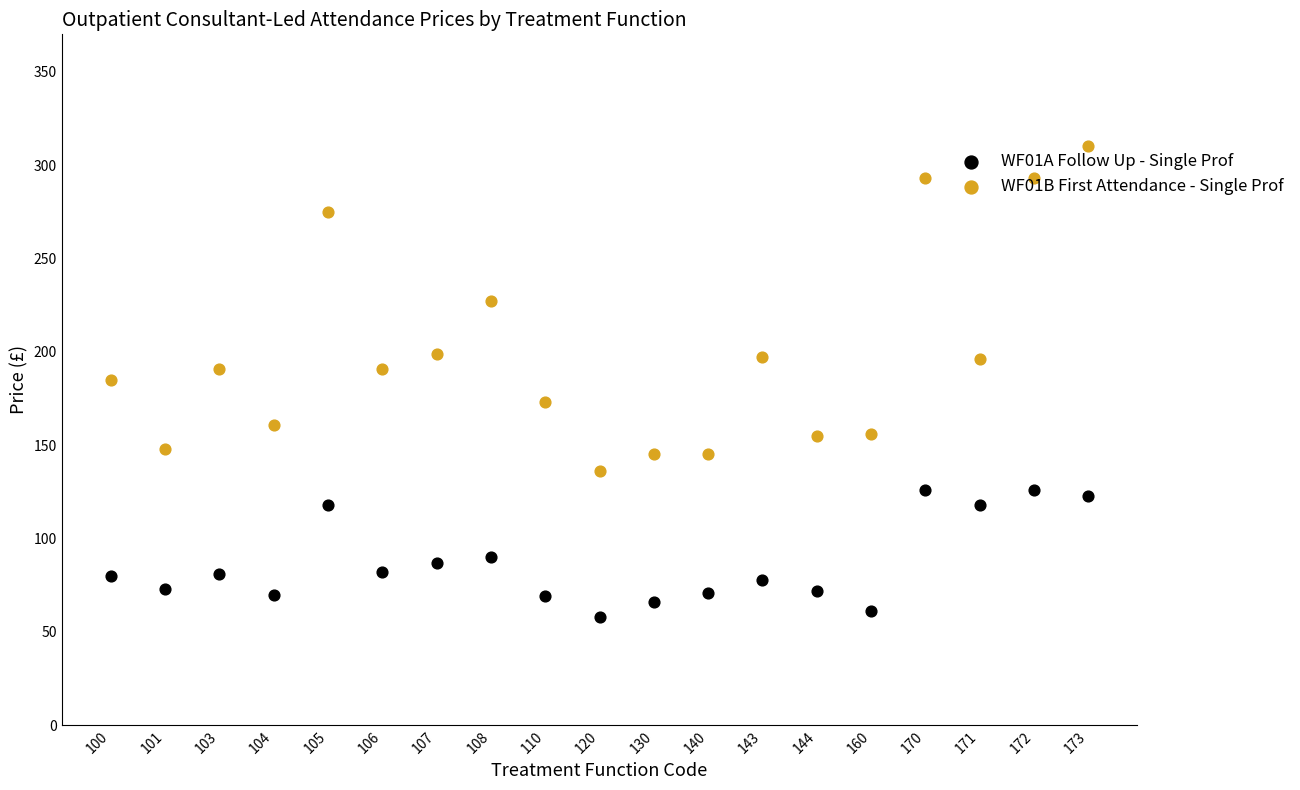

Which series has the largest total across all categories?

WF01B First Attendance - Single Prof